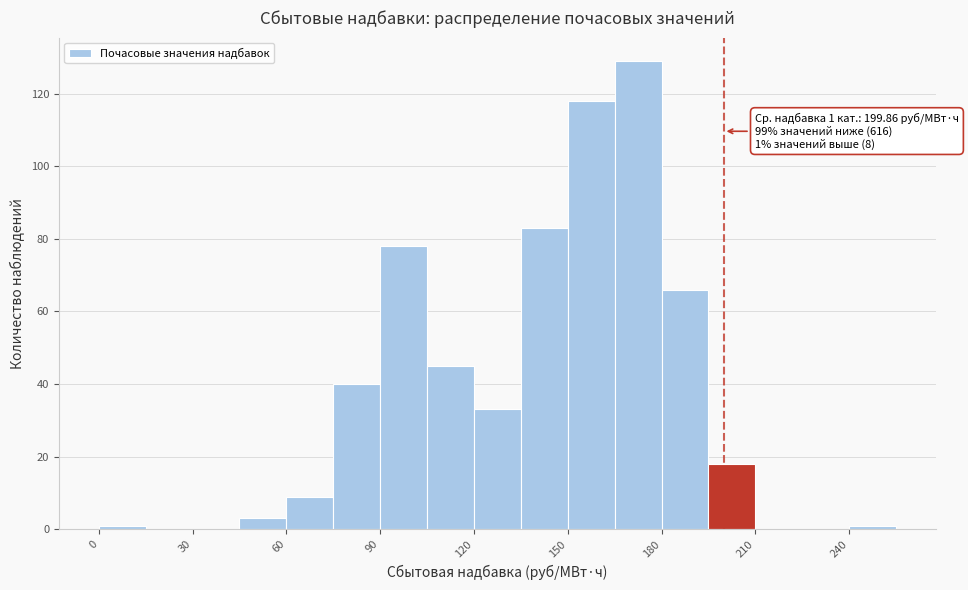

Around what value on the x-axis is the tallest bar? Give the approximate position of its centre, as read against the axis.

175